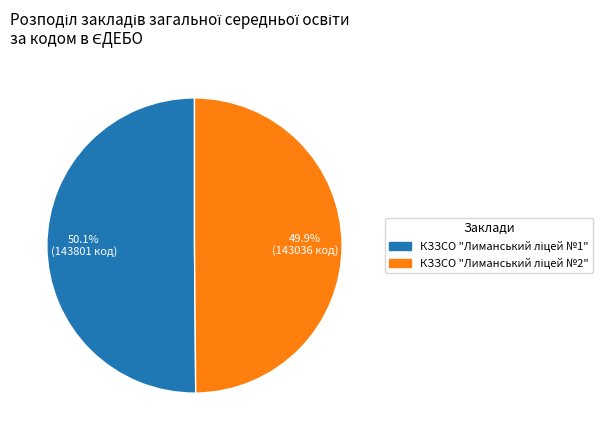

How many slices are in this pie chart?

2